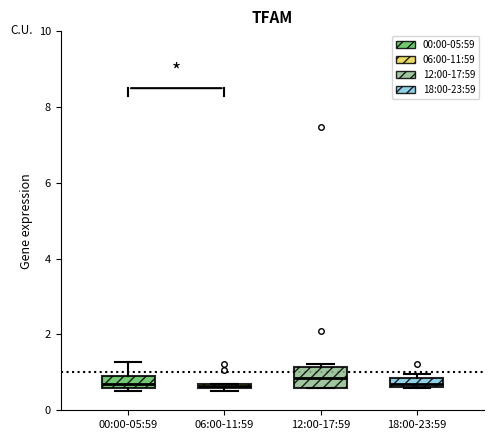

Where does the median line of the box for 12:00-17:59 sit on the y-axis? The values are not printed on the chart, so give them approximately, as read against the axis.

0.8